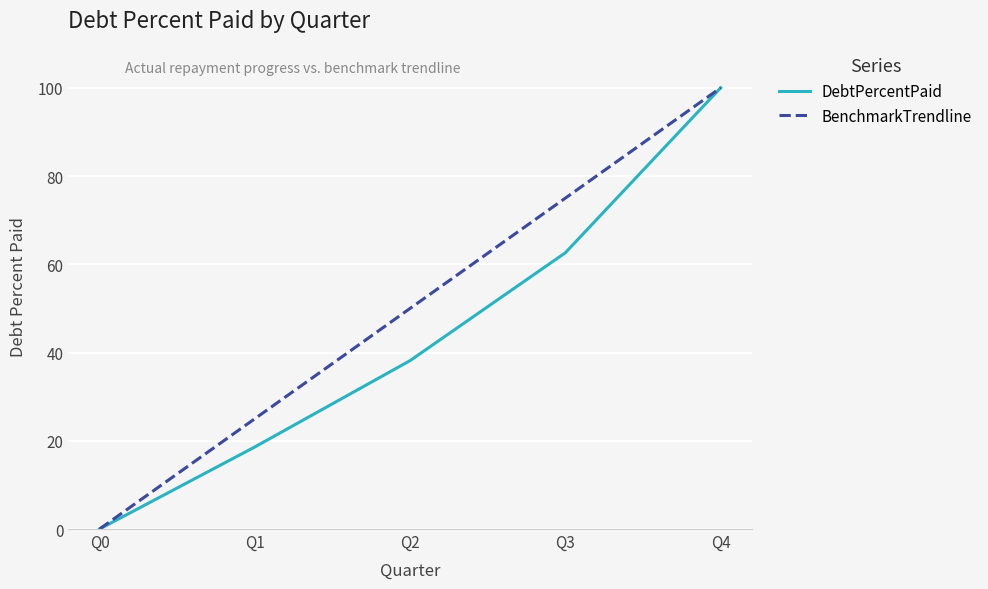

Rank the categories by DebtPercentPaid value from lowest to highest.

Q0, Q1, Q2, Q3, Q4